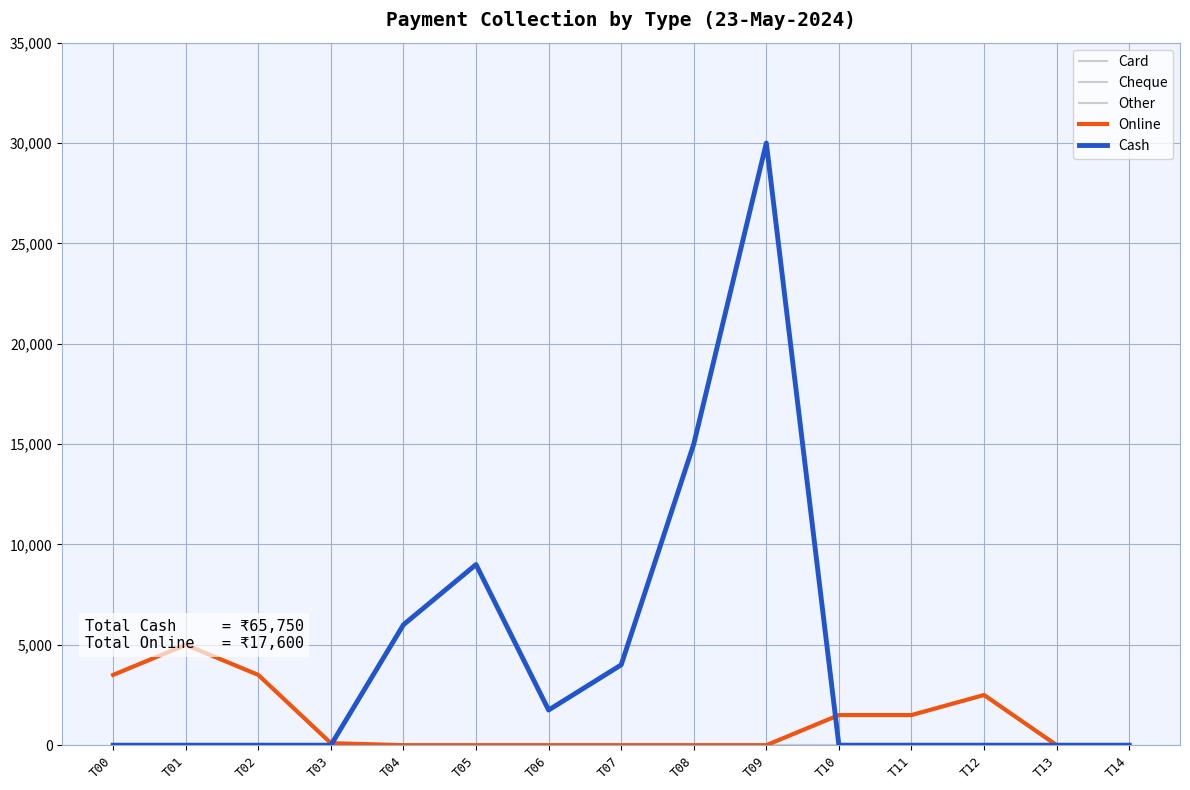

Is it true that Card equals 0 at T12?

True